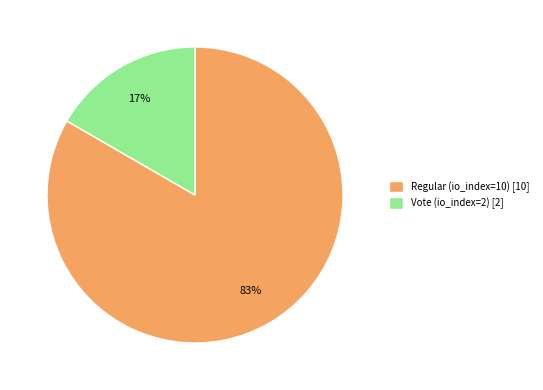

To the nearest percent, what is the average slice percentage?

50%